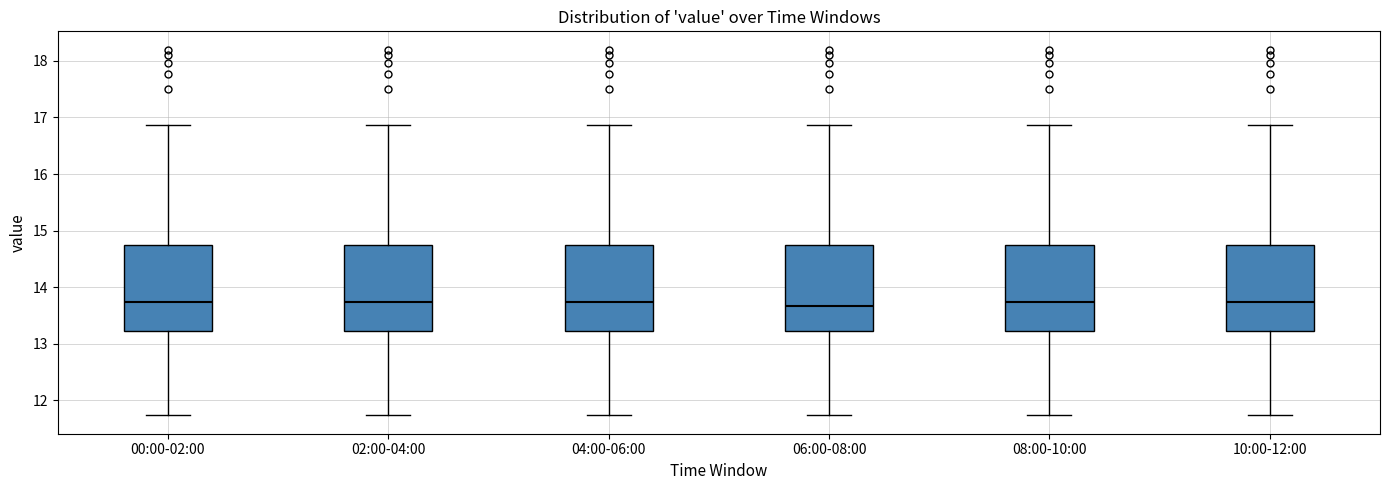

Reading left to right, transcribe this box plot: for each box, give where its median line is, the range the box spans, and where its two whiskers end, as read against the y-axis. The values are not printed on the chart, so give them approximately, as read against the axis.

00:00-02:00: median 13.7, box 13.2 to 14.7, whiskers 11.7 to 16.9
02:00-04:00: median 13.7, box 13.2 to 14.7, whiskers 11.7 to 16.9
04:00-06:00: median 13.7, box 13.2 to 14.7, whiskers 11.7 to 16.9
06:00-08:00: median 13.7, box 13.2 to 14.7, whiskers 11.7 to 16.9
08:00-10:00: median 13.7, box 13.2 to 14.7, whiskers 11.7 to 16.9
10:00-12:00: median 13.7, box 13.2 to 14.7, whiskers 11.7 to 16.9